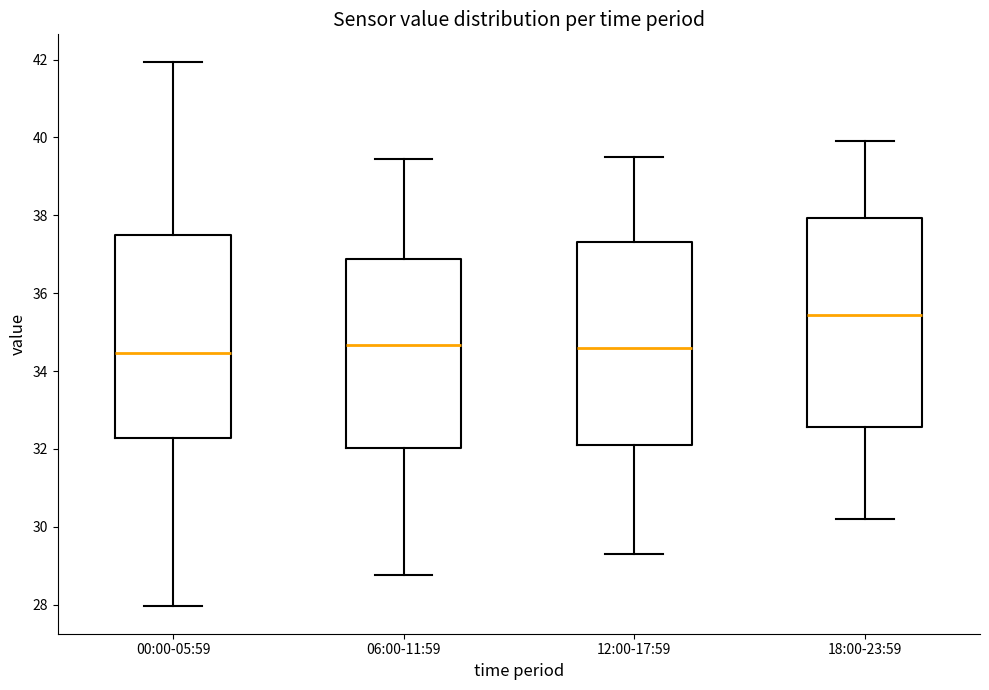

Which box's median line is the highest?

18:00-23:59